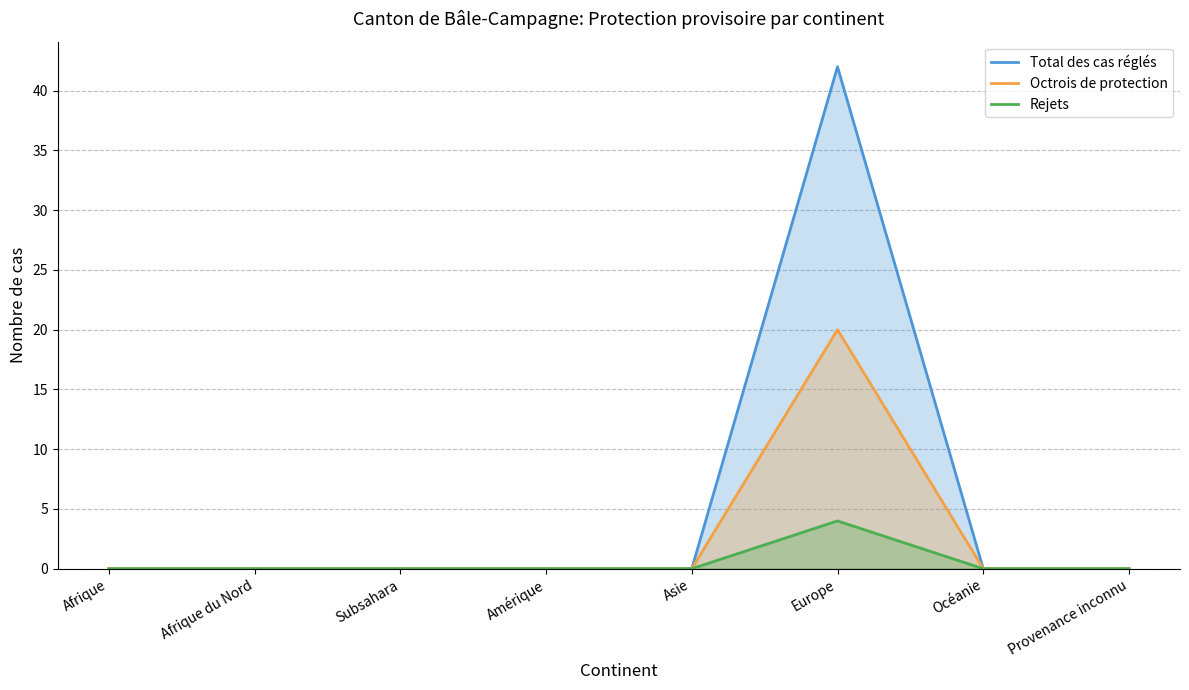

Does the chart have visible grid lines?

Yes